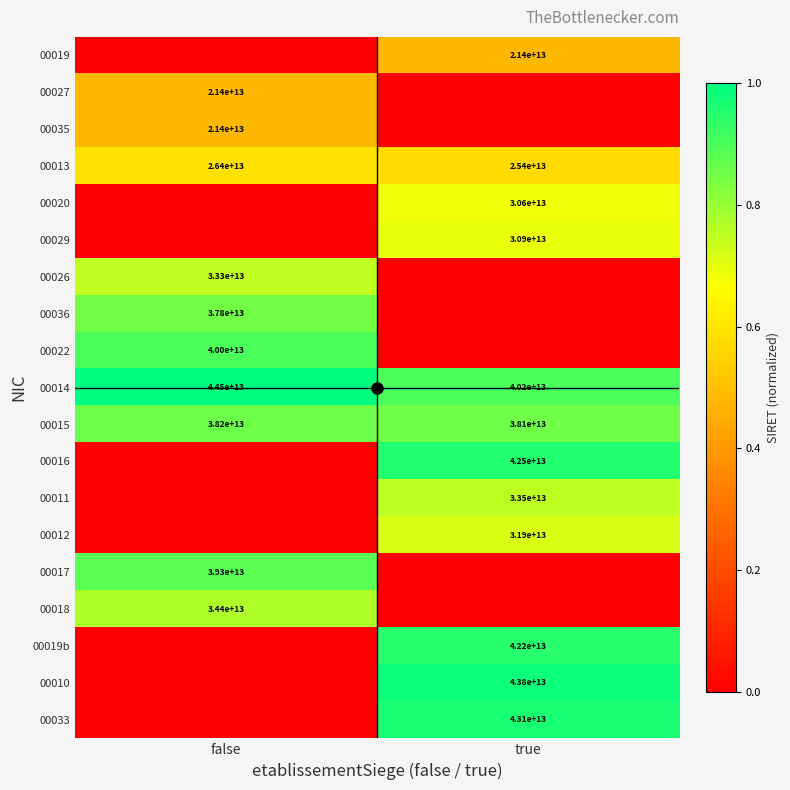

What value does the 00015 series have at true?

0.9